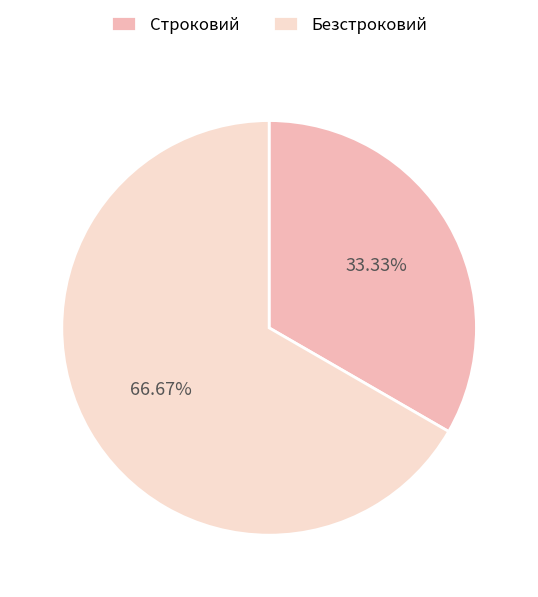

What portion of the pie excludes Строковий?

66.7%